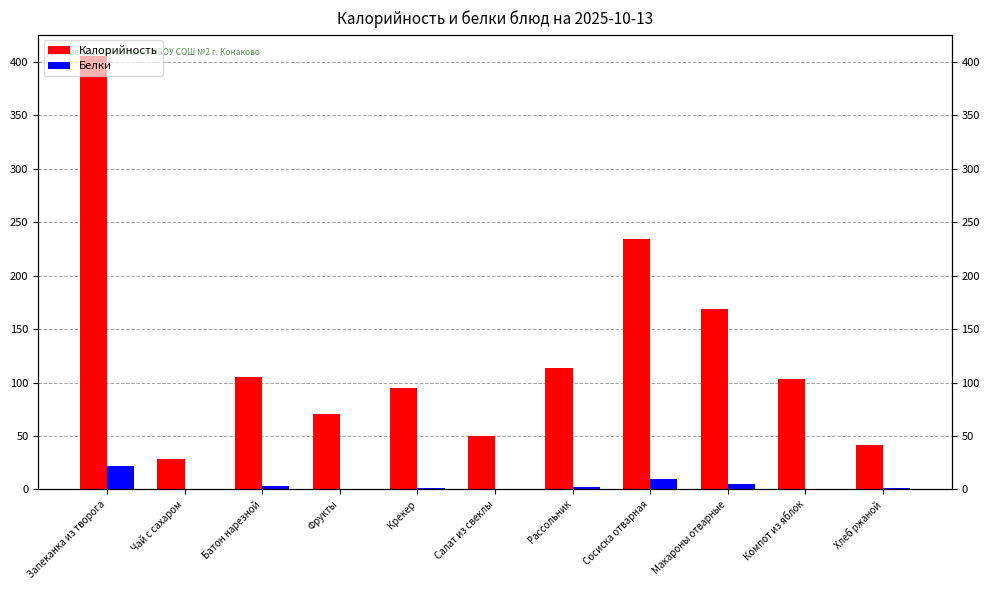

What is the value of the Белки bar at the 11th from the left?

1.4